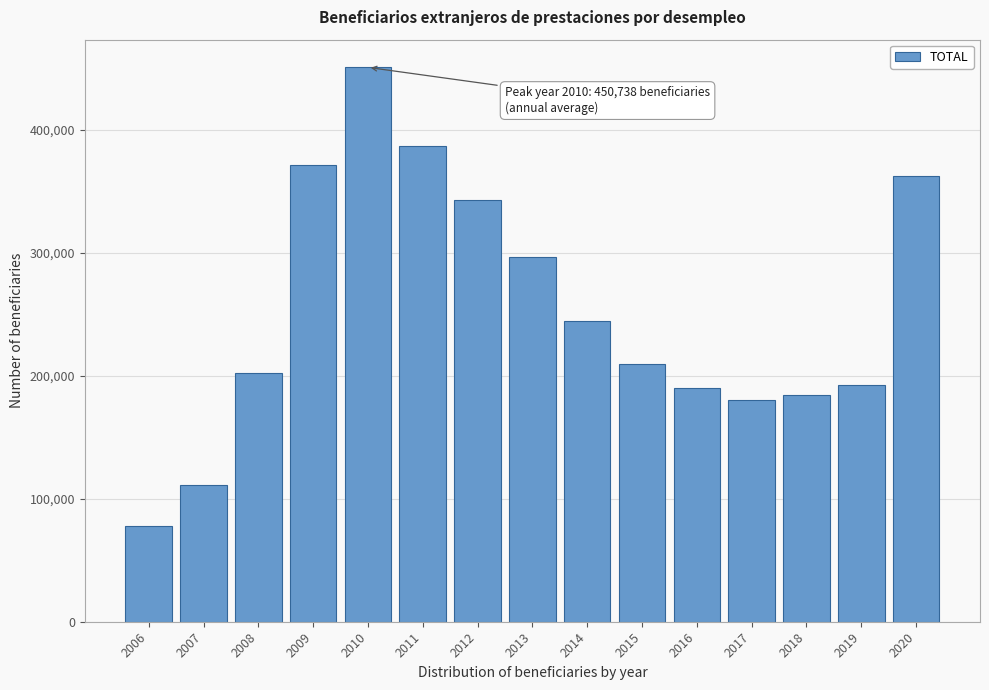

What is the ratio of the value at 2020 to the value at 2019?

1.9